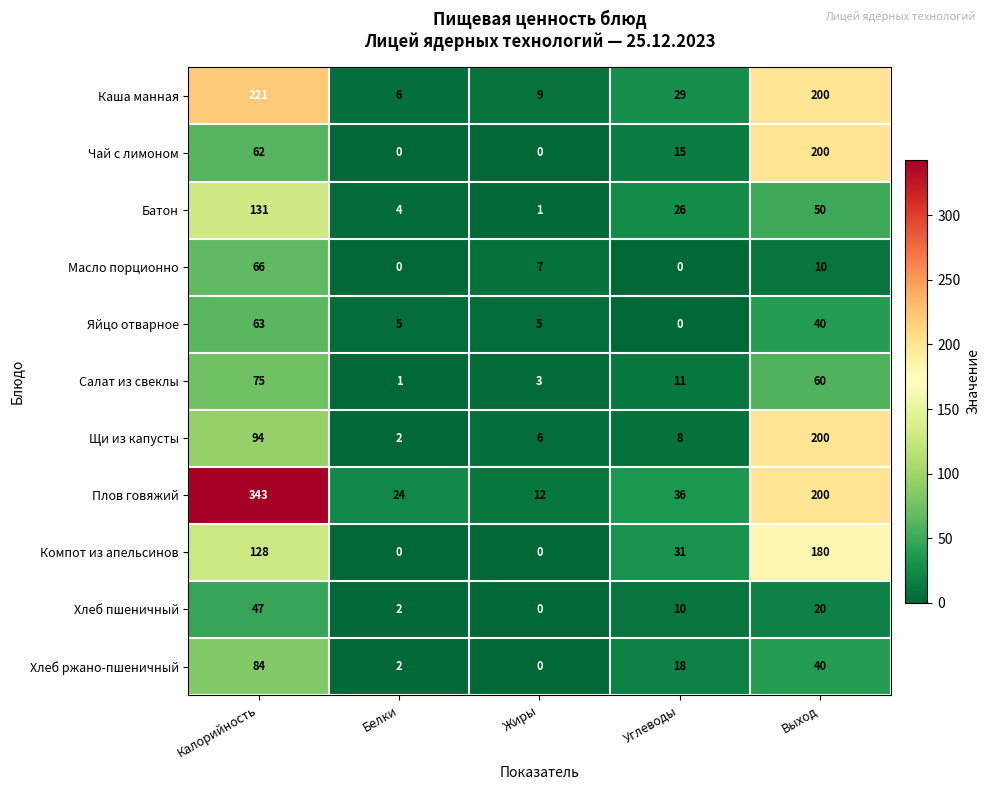

At which category is the sum across all series the highest?

Калорийность